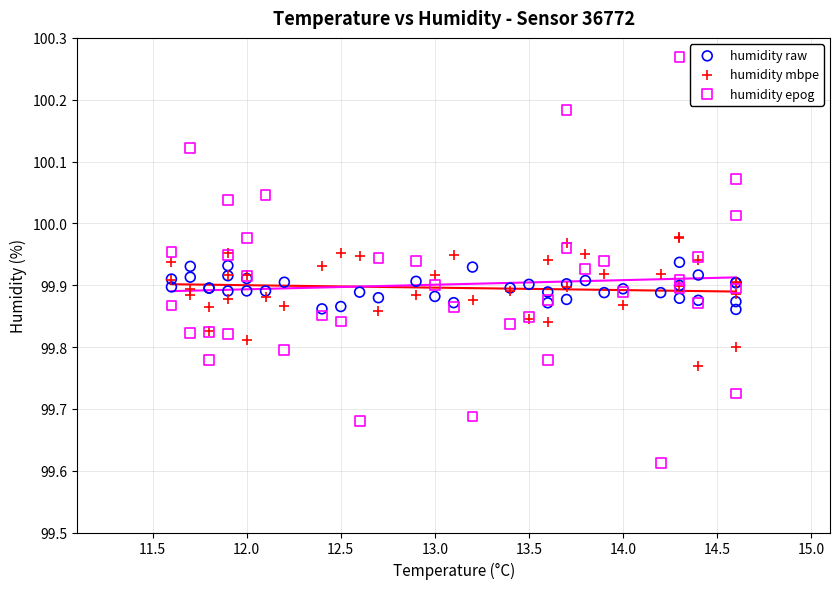

Which series contains the lowest Y value?

humidity epog